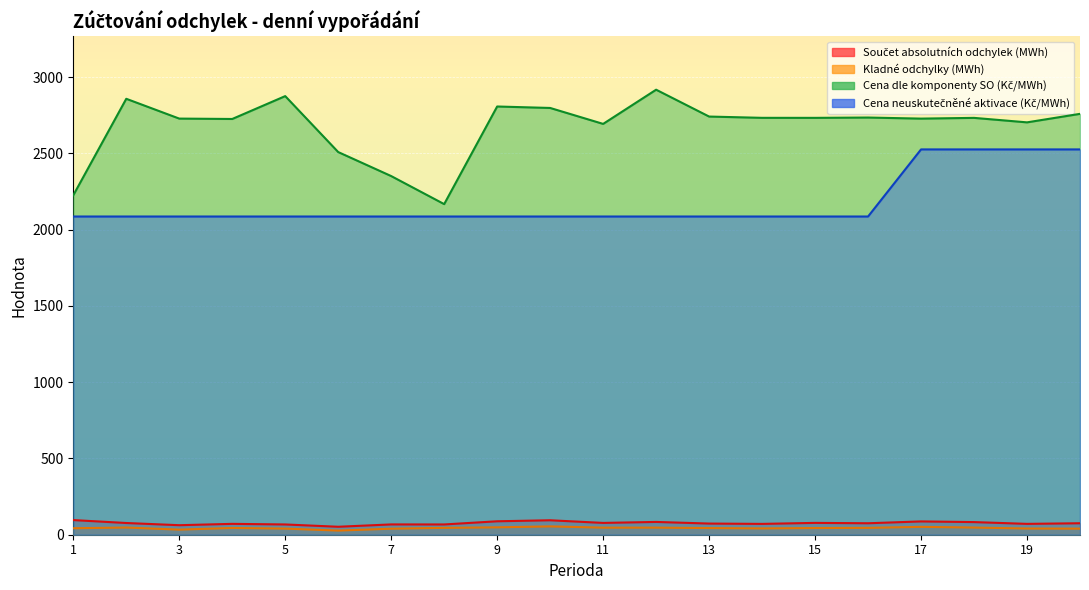

Which series has the widest spread of values?

Cena dle komponenty SO (Kč/MWh)